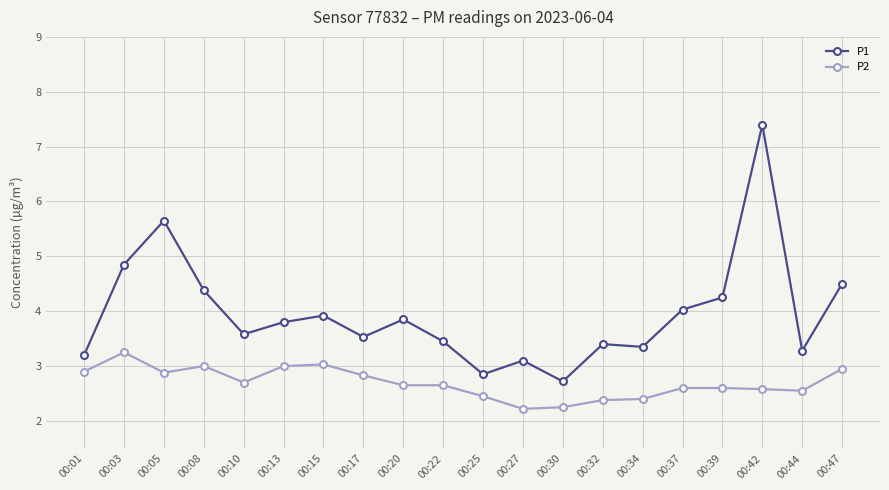

What is the difference between the second highest and minimum values in the P1 series?

2.9